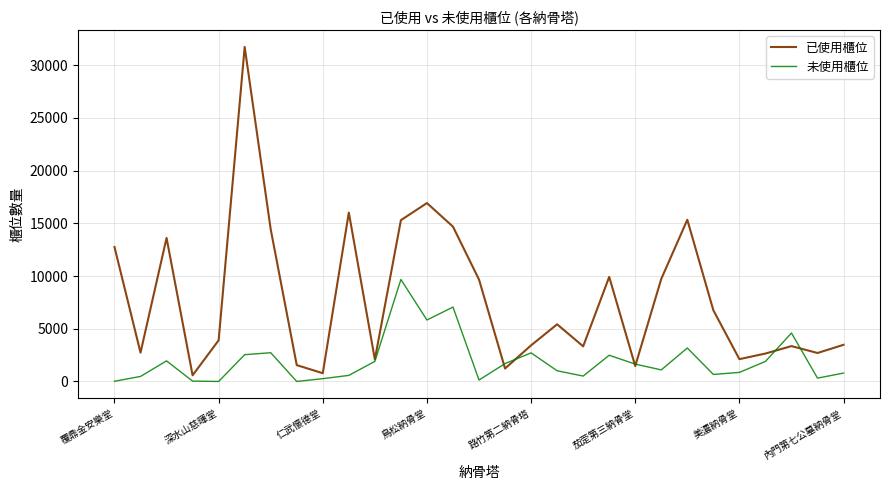

List the series in order of their peak value, lowest first.

未使用櫃位, 已使用櫃位